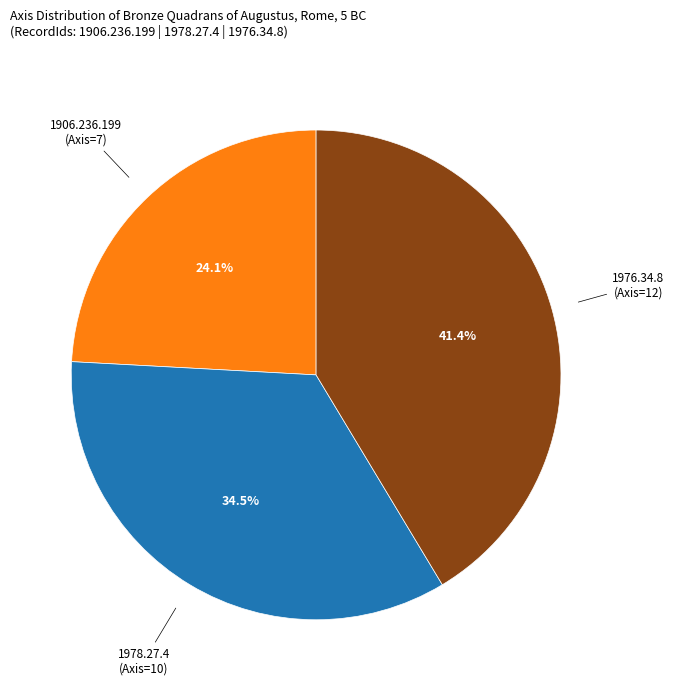

To the nearest percent, what is the average slice percentage?

33%